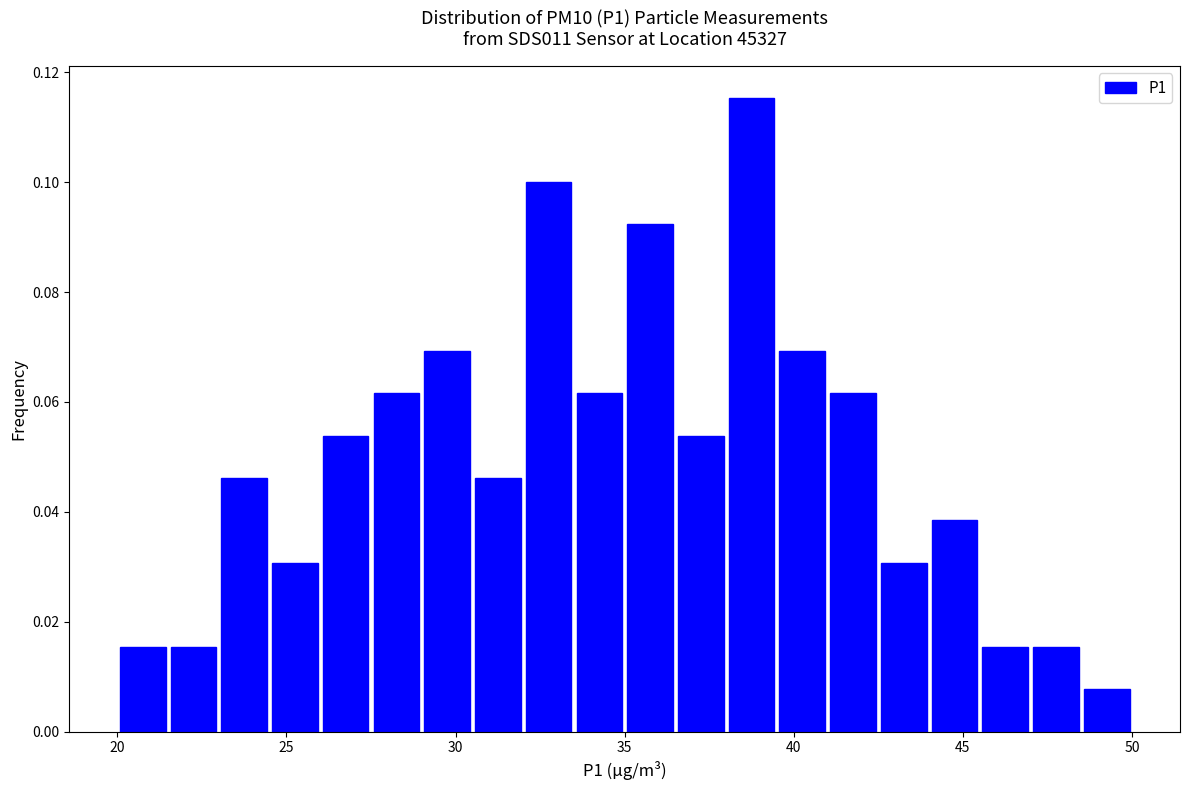

Read against the x-axis, roughly where is the centre of the tallest bar?

39.0